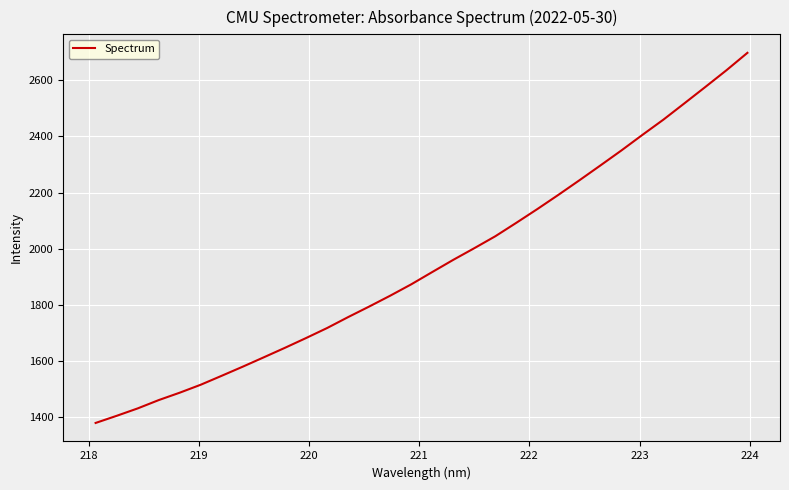

How many lines are shown in the chart?

1